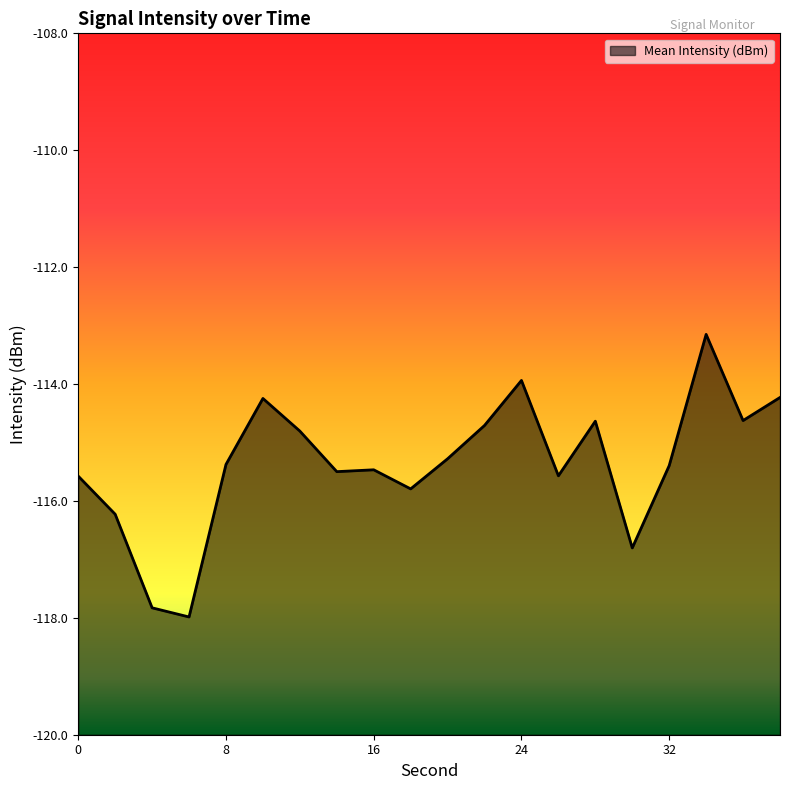

What is the average value?

-115.4